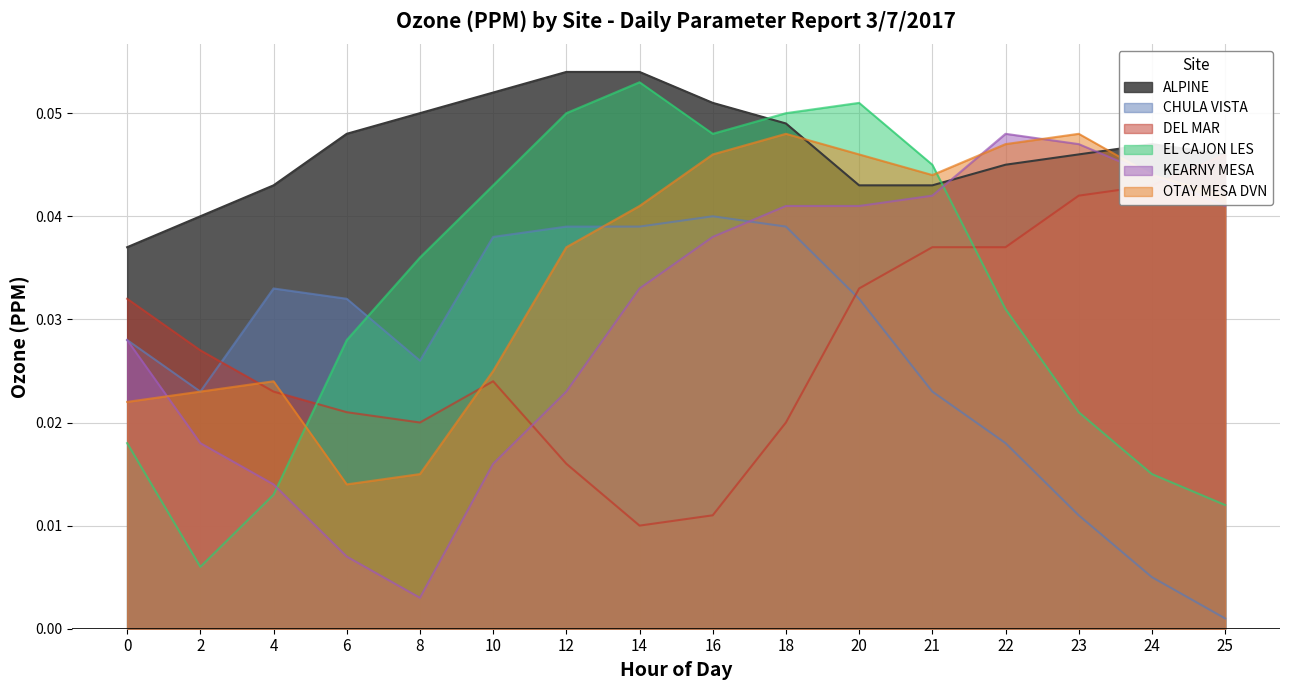

At 8, list the series in order from smallest to largest.

KEARNY MESA, OTAY MESA DVN, DEL MAR, CHULA VISTA, EL CAJON LES, ALPINE